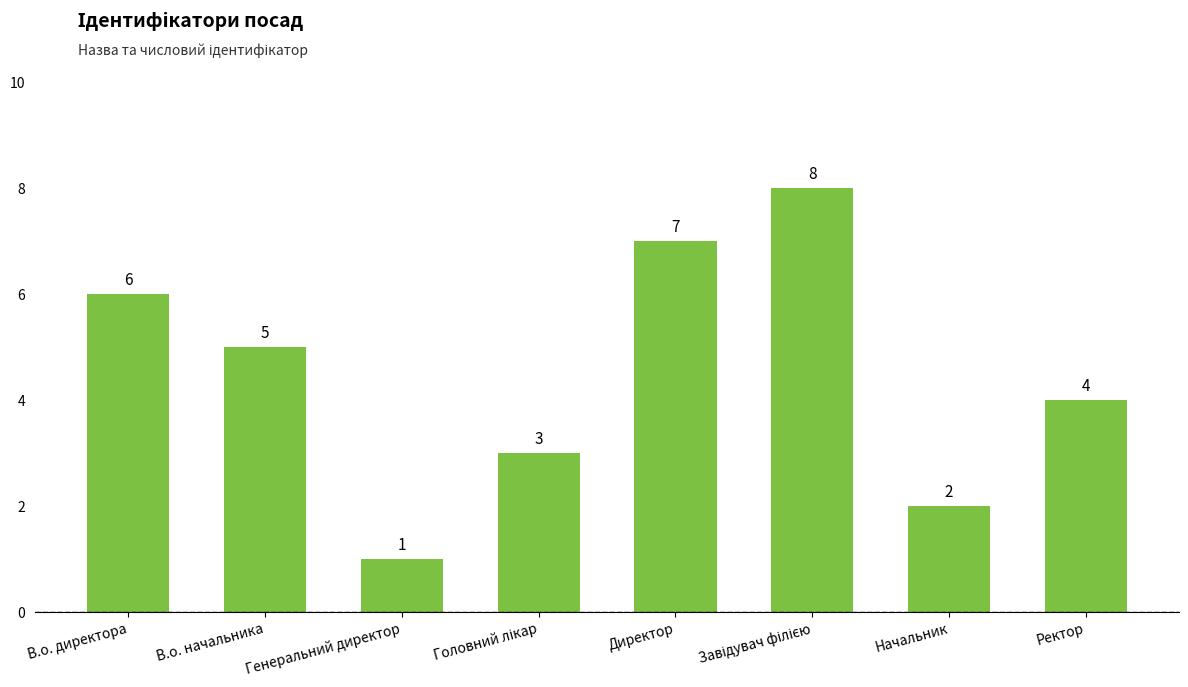

Between Начальник and В.о. начальника, which is larger?

В.о. начальника